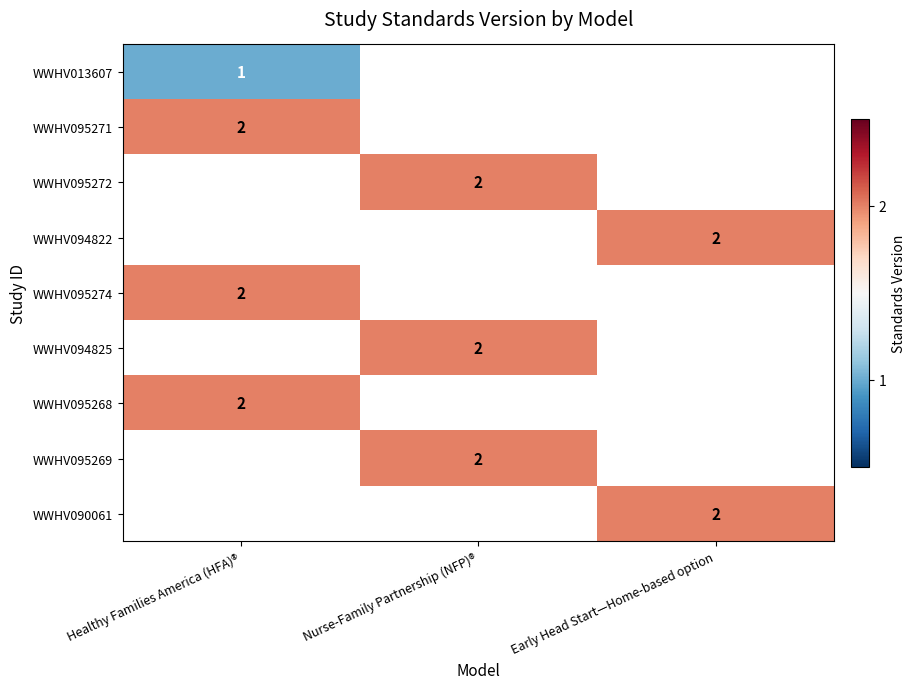

The value of WWHV095269 at Nurse-Family Partnership (NFP)® is 1. True or false?

False